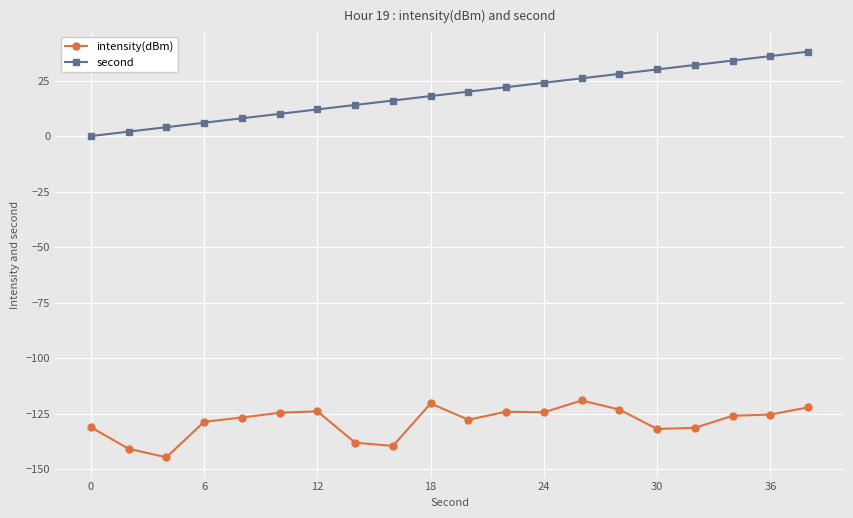

How many categories are shown in the chart?

20